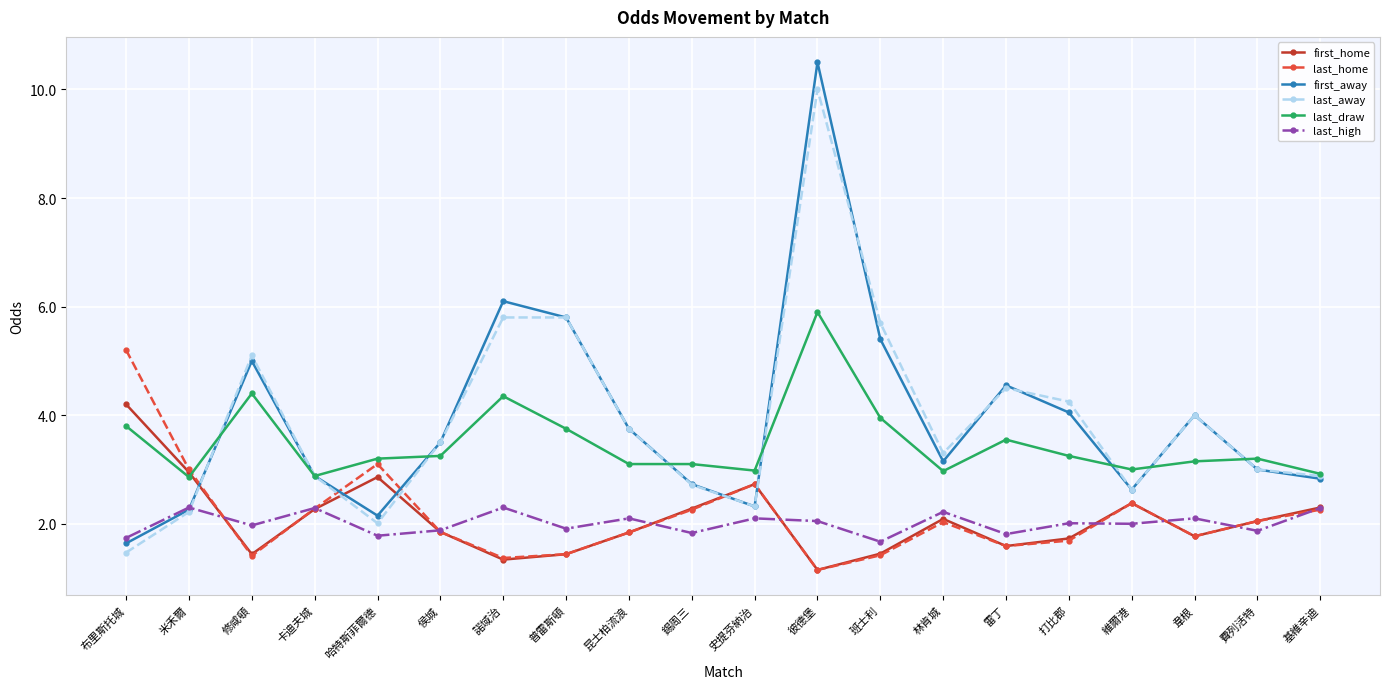

Count the number of categories in the chart.

20